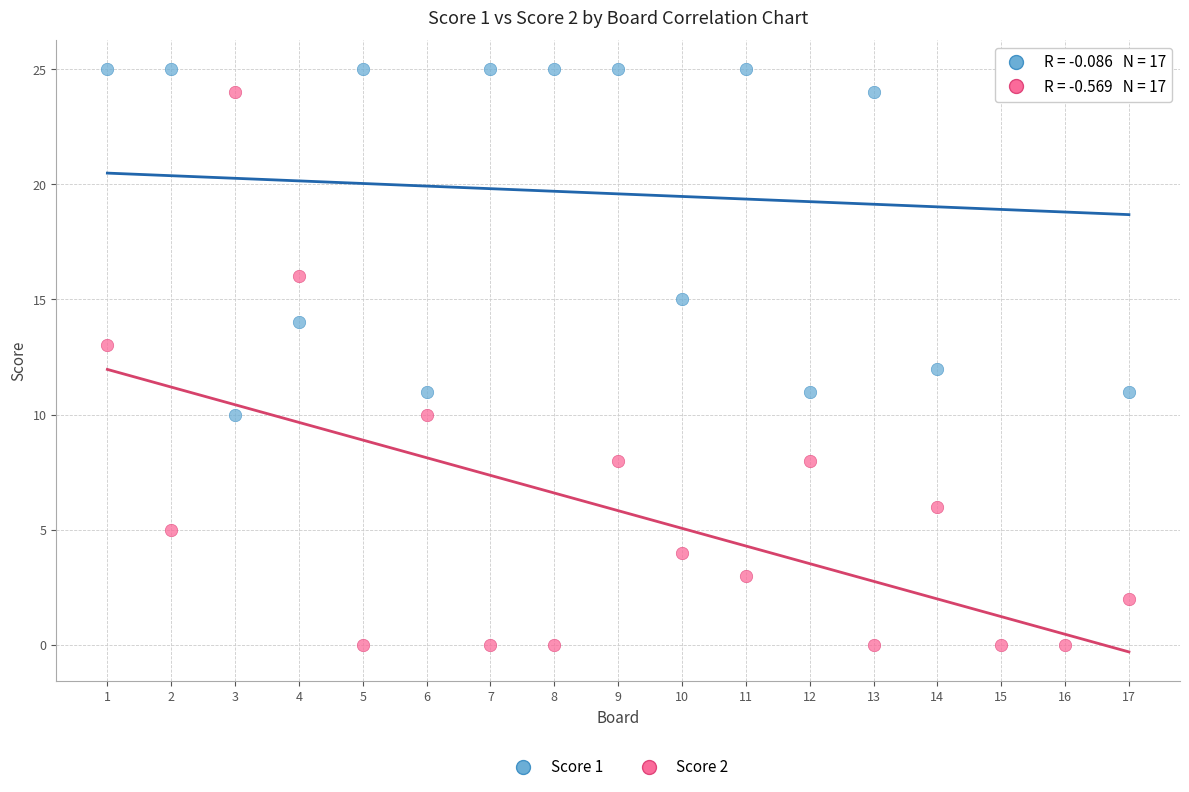

Which series has the largest Y range (max minus min)?

Score 2